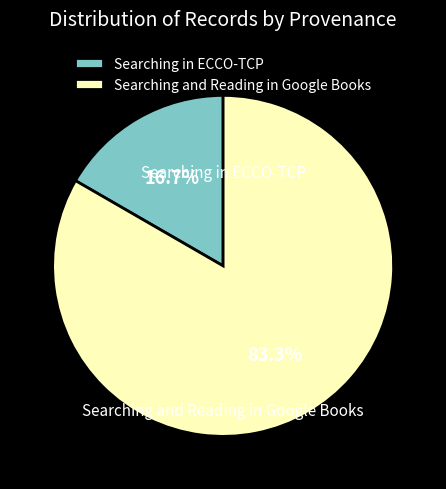

How many segments does this pie chart have?

2